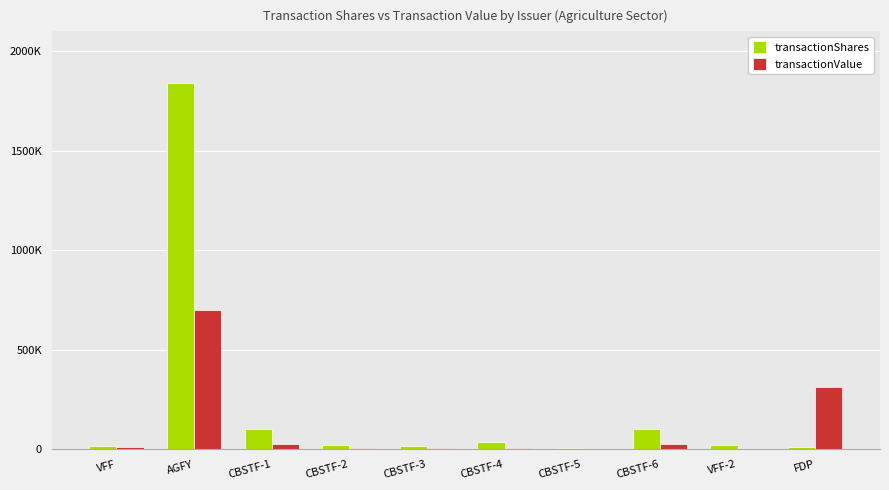

Is the value of transactionValue at VFF greater than the value of transactionShares at VFF-2?

No